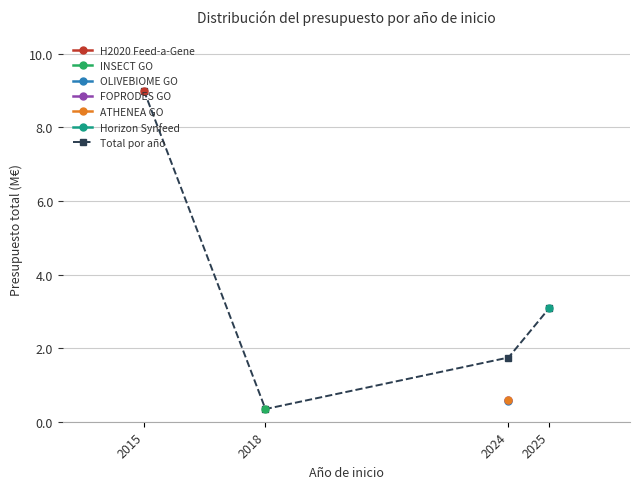

Count the number of values greater than 3.

2